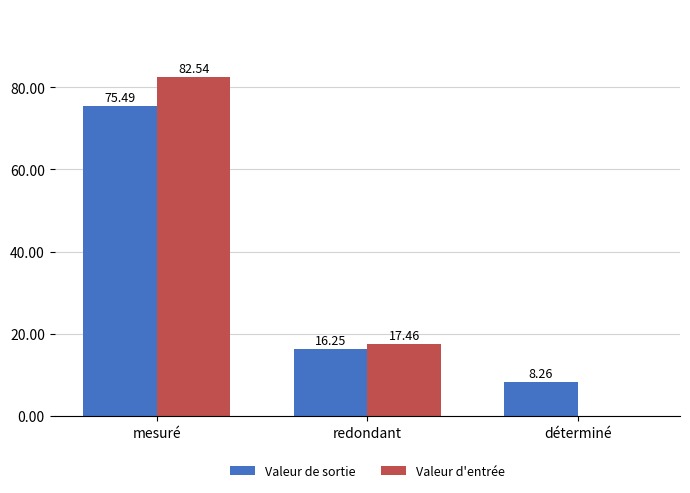

What is the total value across all series at déterminé?

8.3